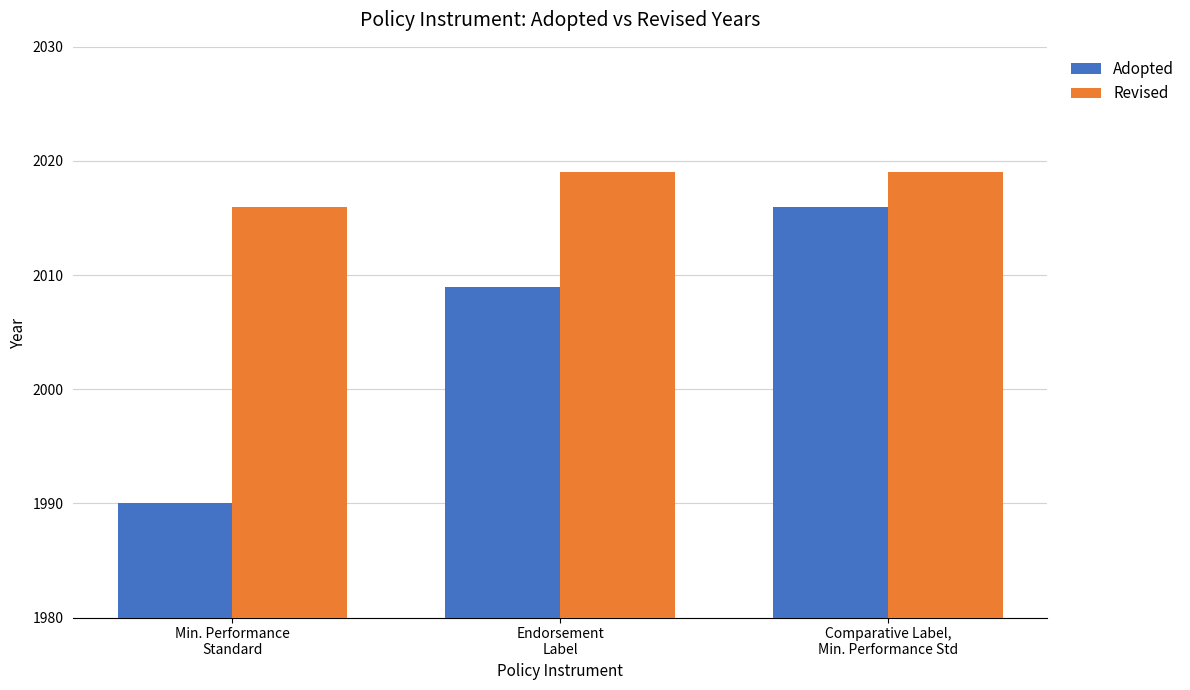

What value does the Revised series have at Comparative Label,
Min. Performance Std?

2019